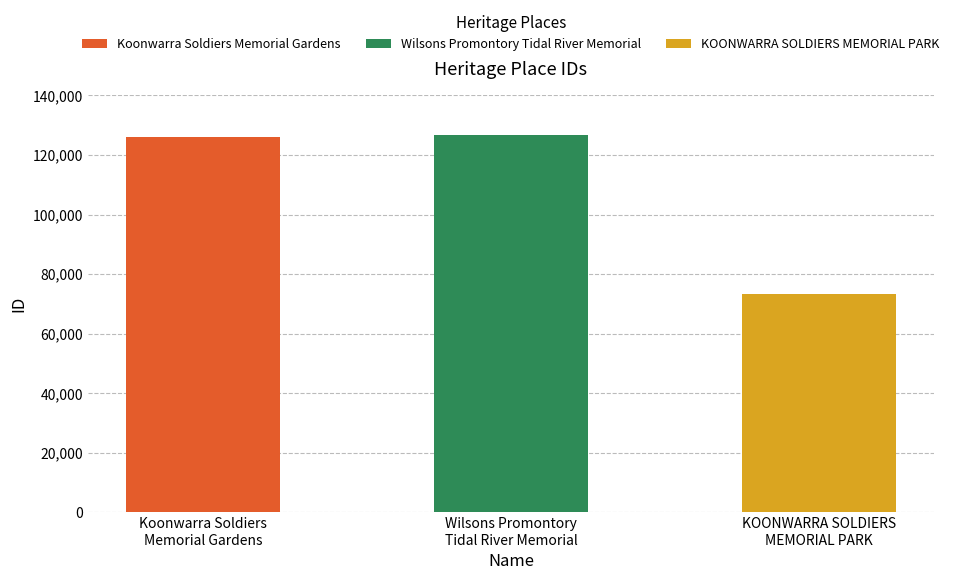

Reading left to right, extract all data points from this chart.

Koonwarra Soldiers Memorial Gardens=126047	Wilsons Promontory Tidal River Memorial=126767	KOONWARRA SOLDIERS MEMORIAL PARK=73253